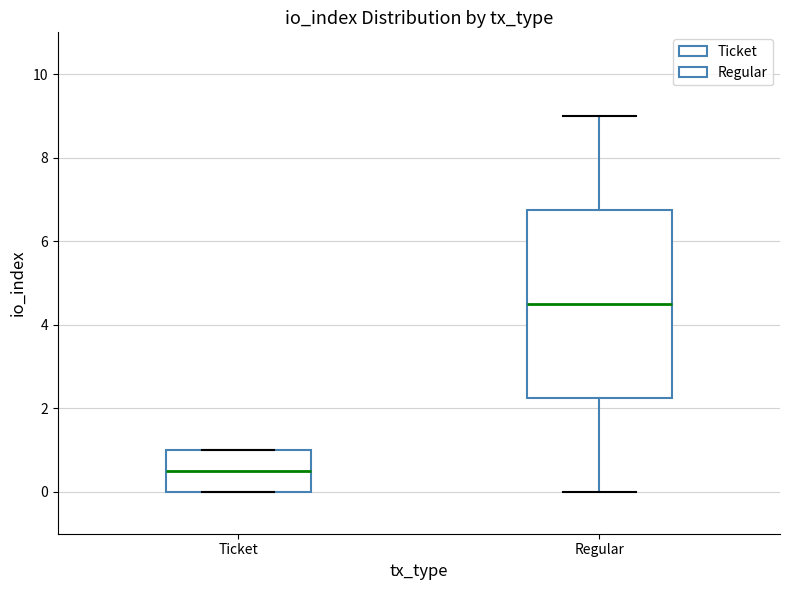

Which box is the tallest, from its lower edge to its upper edge?

Regular